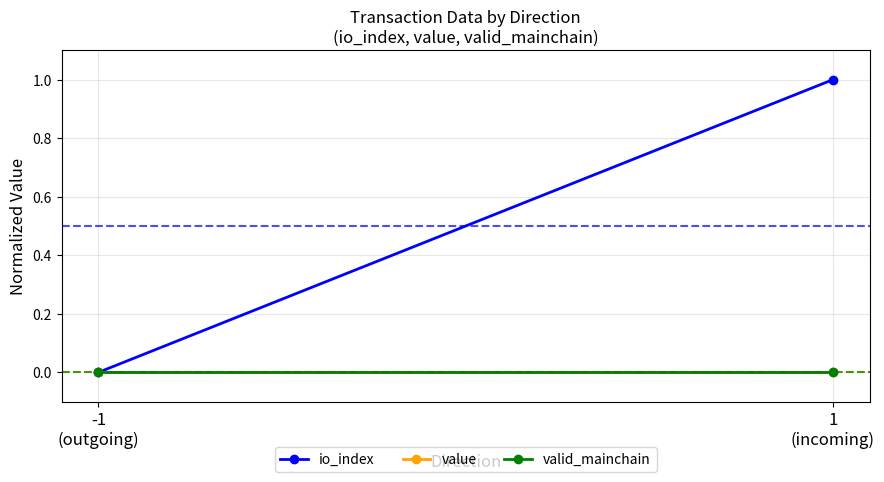

The value of valid_mainchain at -1
(outgoing) is 0. True or false?

True